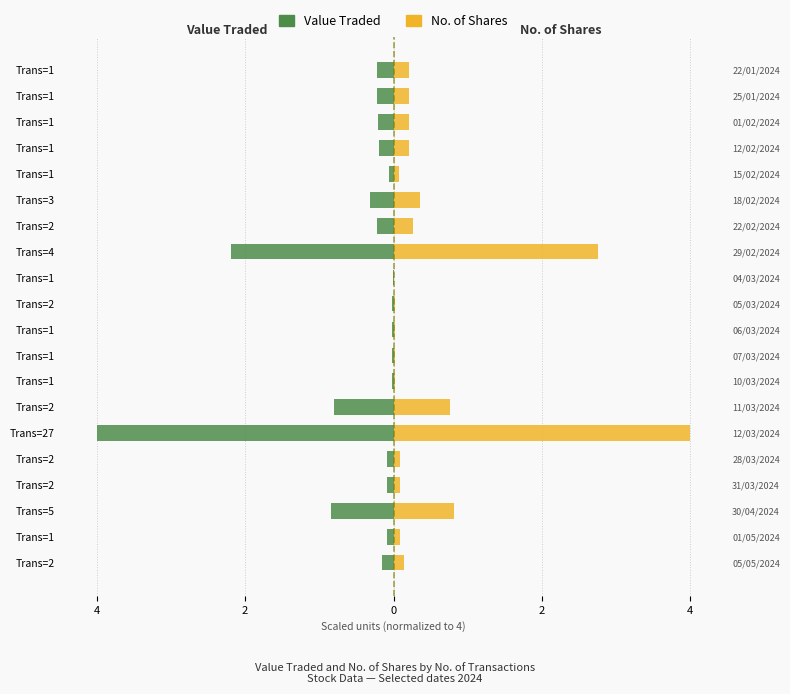

What is the sum of all Value Traded values?

-9.8